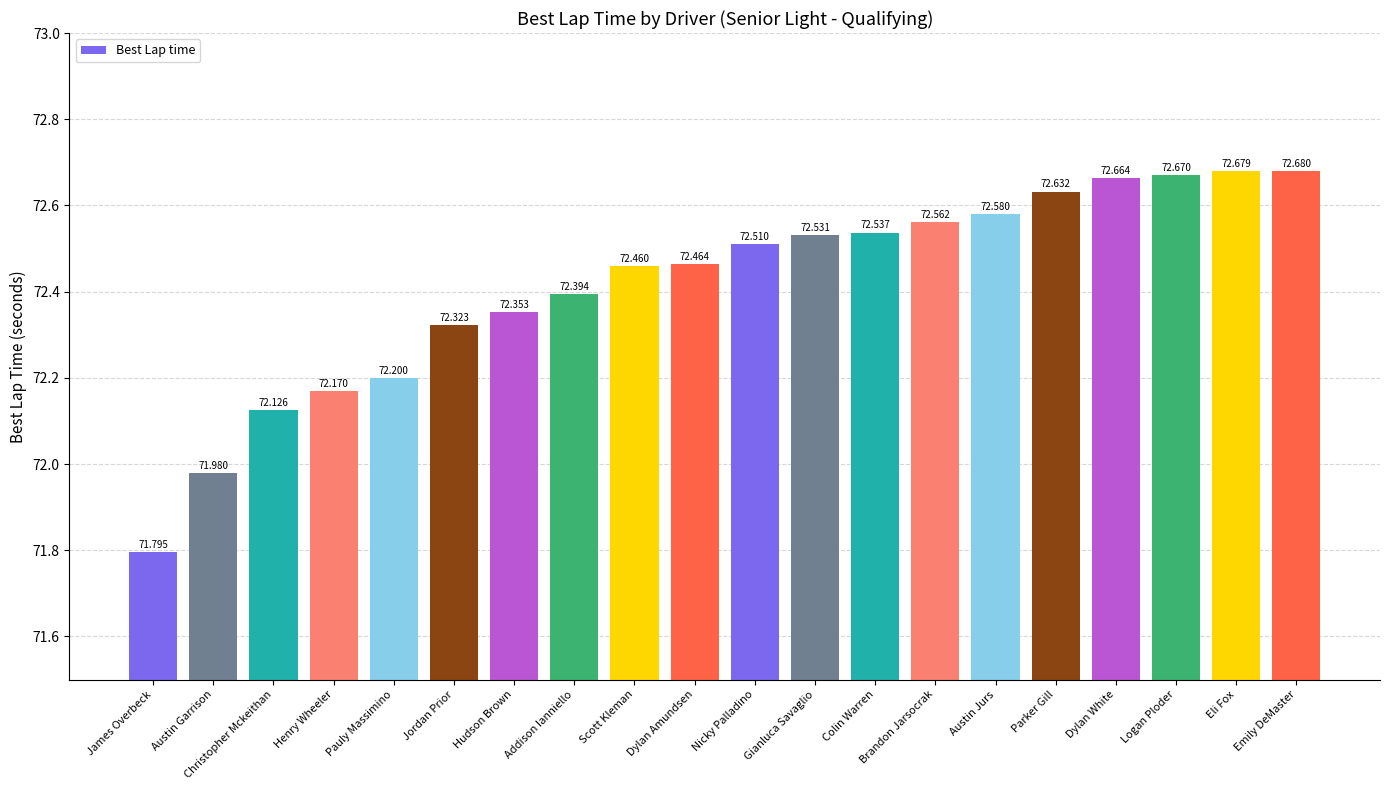

Reading left to right, list all the values displayed in this chart.

71.8	72.0	72.1	72.2	72.2	72.3	72.4	72.4	72.5	72.5	72.5	72.5	72.5	72.6	72.6	72.6	72.7	72.7	72.7	72.7